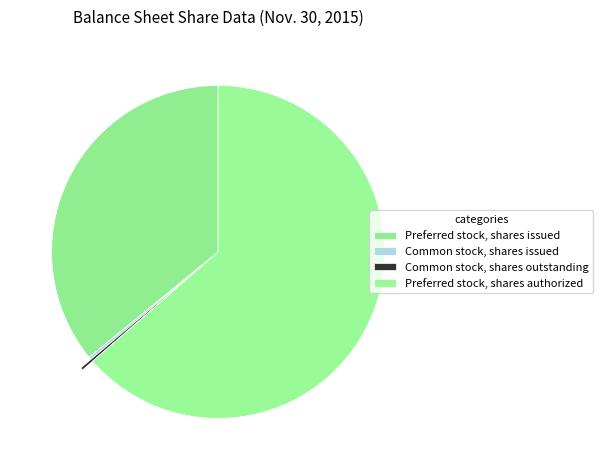

The Common stock, shares outstanding slice represents 1% of the pie. True or false?

False